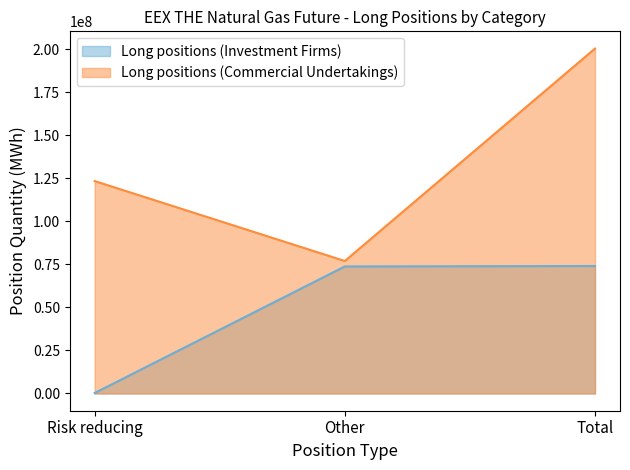

What is the label of the 1st point from the right?

Total